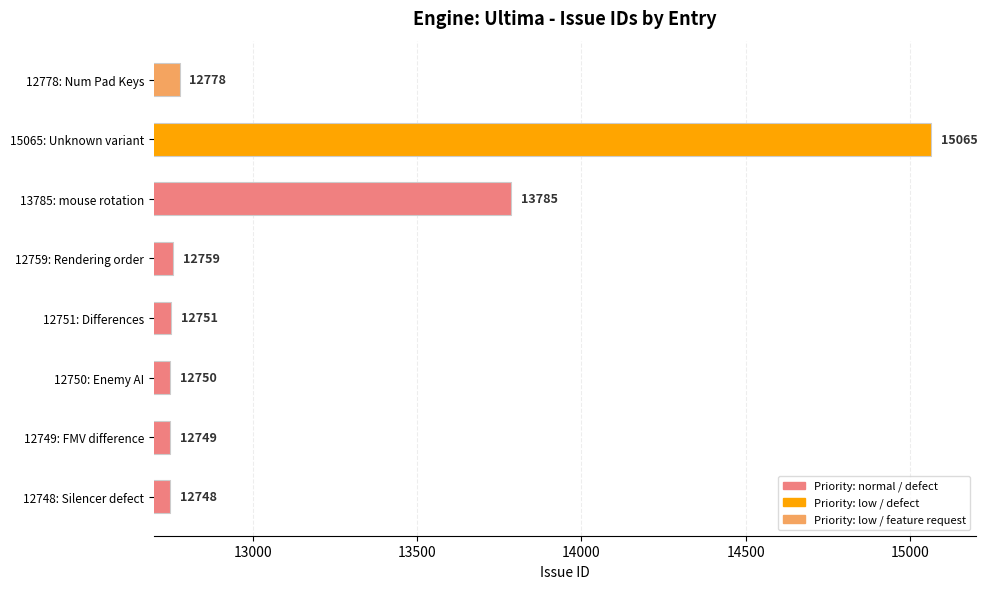

What is the difference between the second highest and minimum values?

1037